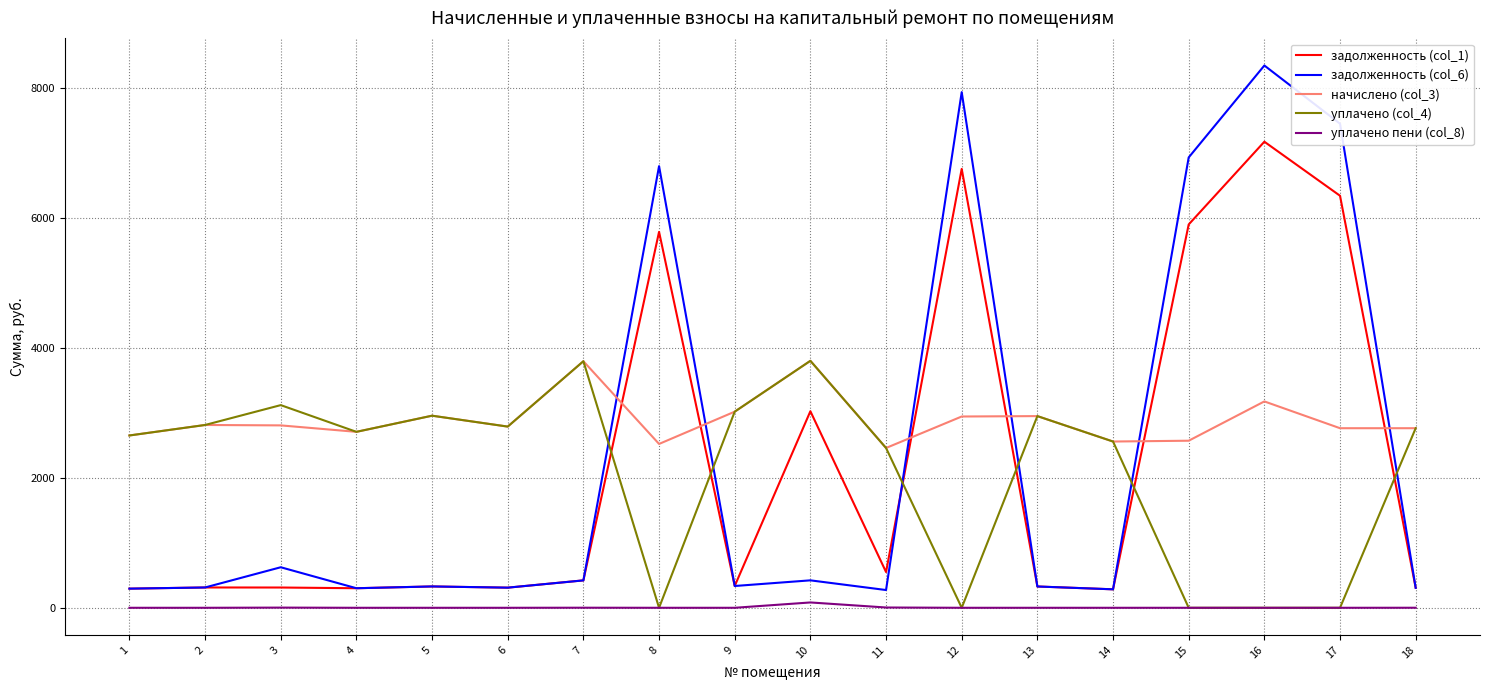

The value of задолженность (col_1) at 11 is 550.3. True or false?

True